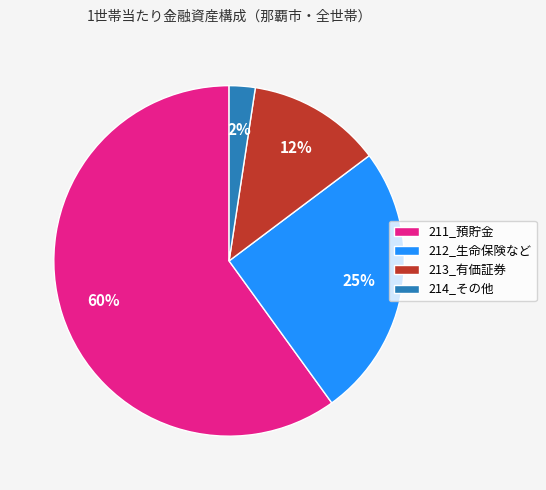

Between 213_有価証券 and 212_生命保険など, which is larger?

212_生命保険など